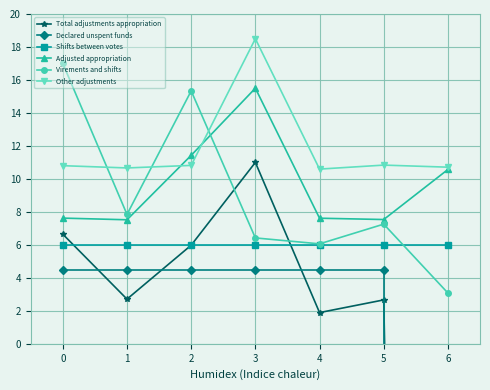

The Declared unspent funds series shows 1.8 at 5. True or false?

False